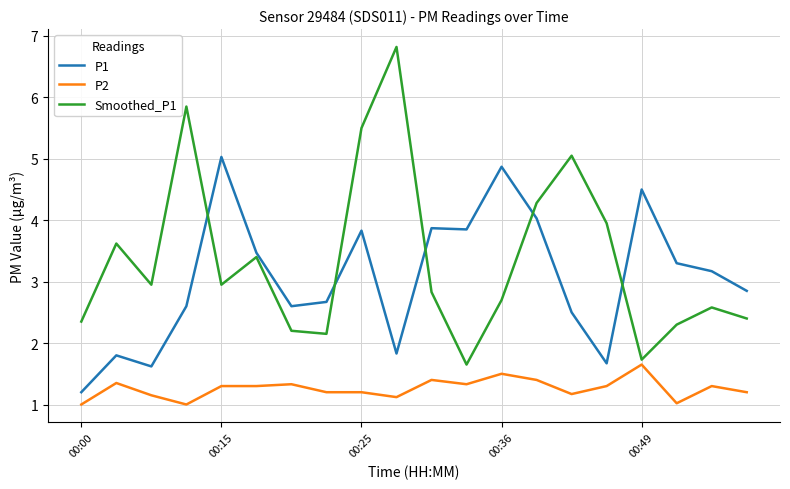

What are all the series names shown in the legend?

P1, P2, Smoothed_P1